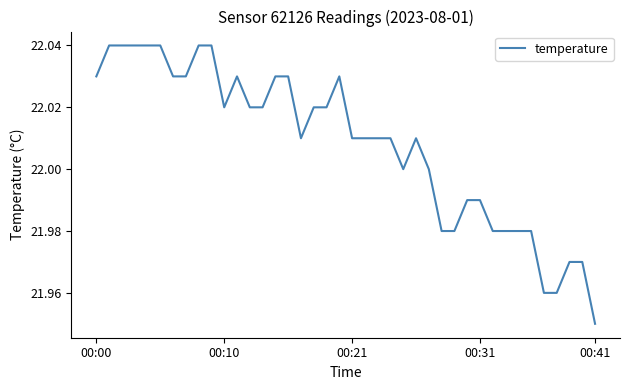

Is this an area chart (filled region under the line)?

No